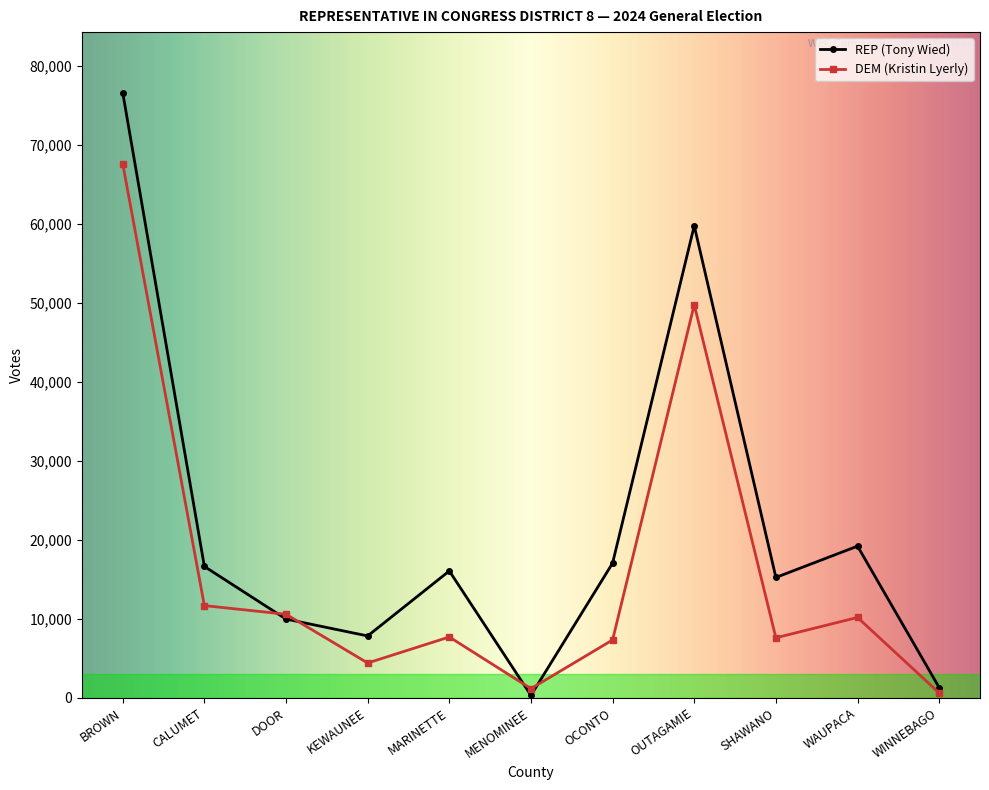

Which series has the widest spread of values?

REP (Tony Wied)